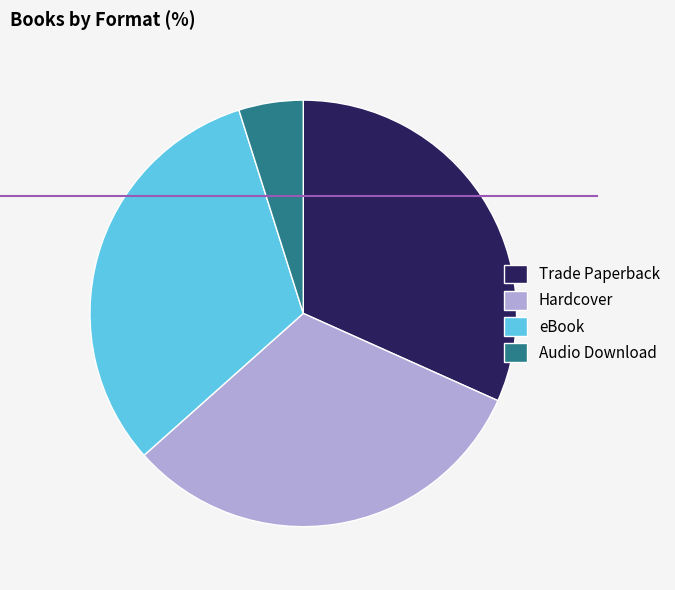

Count the number of slices in the pie.

4